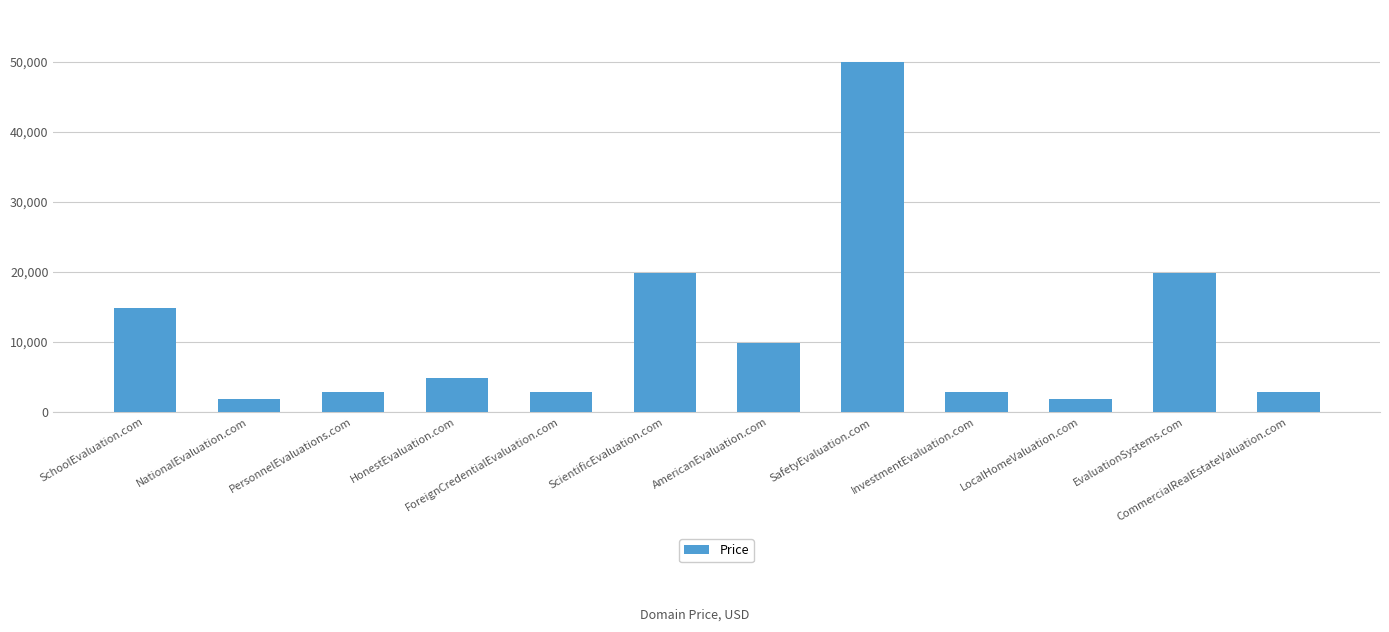

What is the value of the 11th bar from the left?

19888